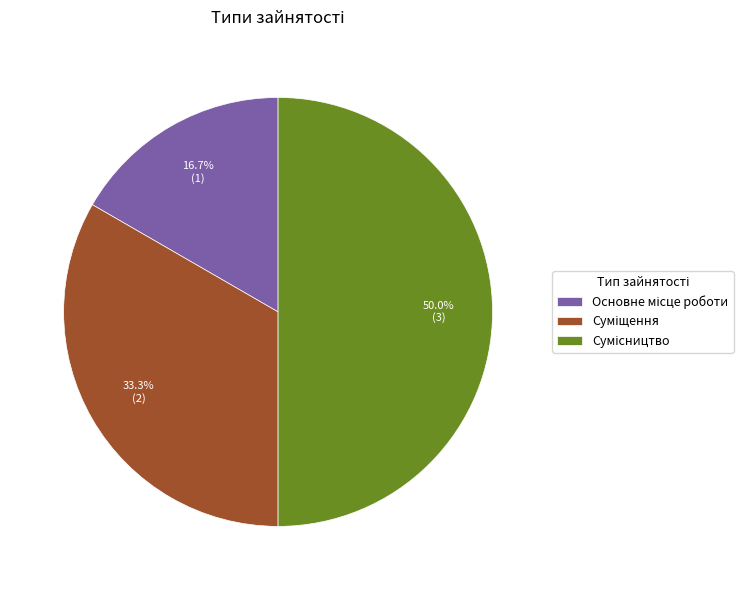

Count the number of slices in the pie.

3